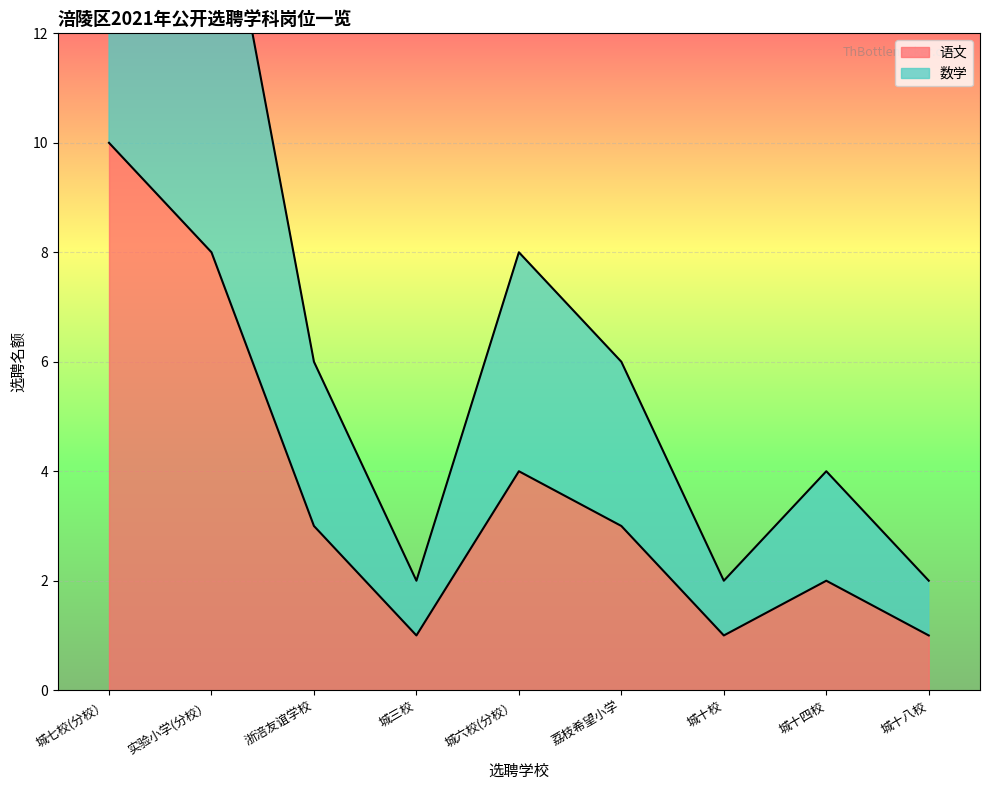

The 语文 series shows 1 at 城十八校. True or false?

True